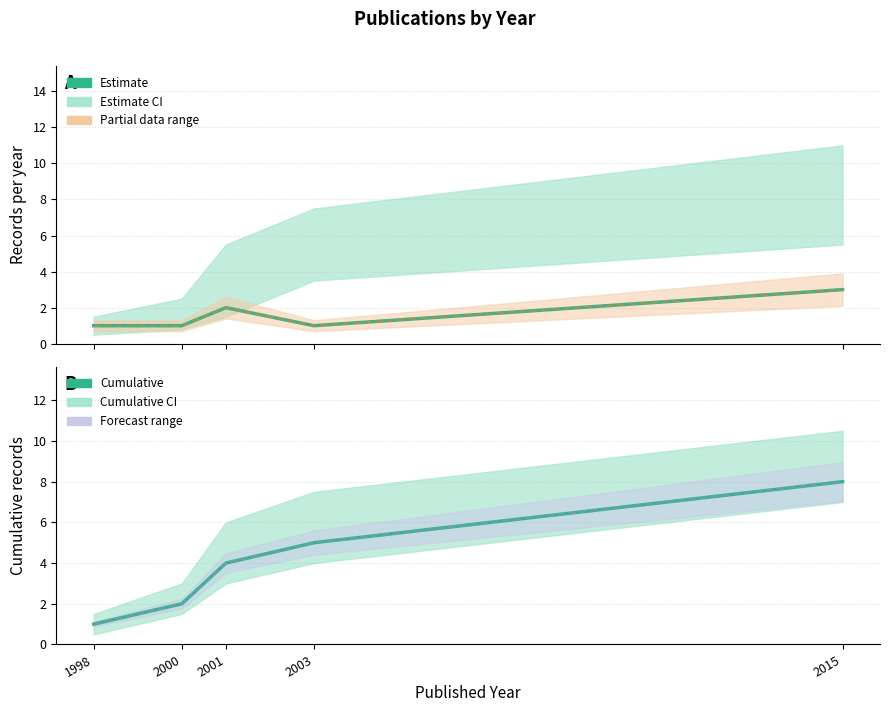

In Records per year, how many points are higher than both neighbors (excluding endpoints)?

1